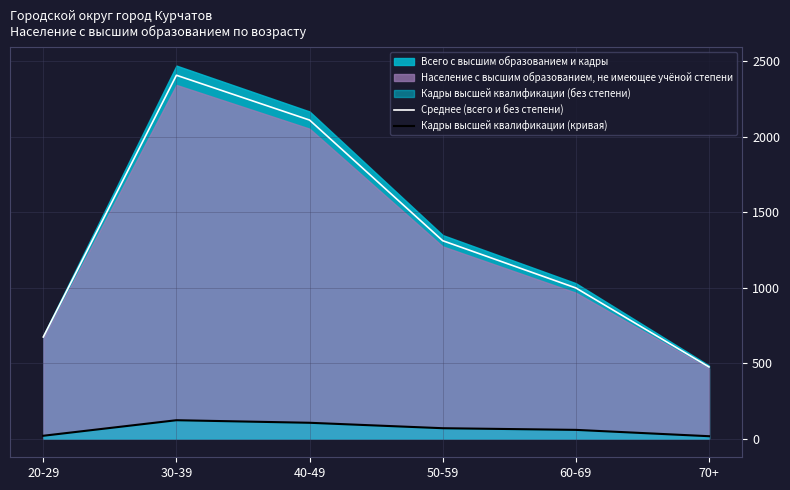

List the labels in order of Среднее (всего и без степени) value, smallest first.

70+, 20-29, 60-69, 50-59, 40-49, 30-39